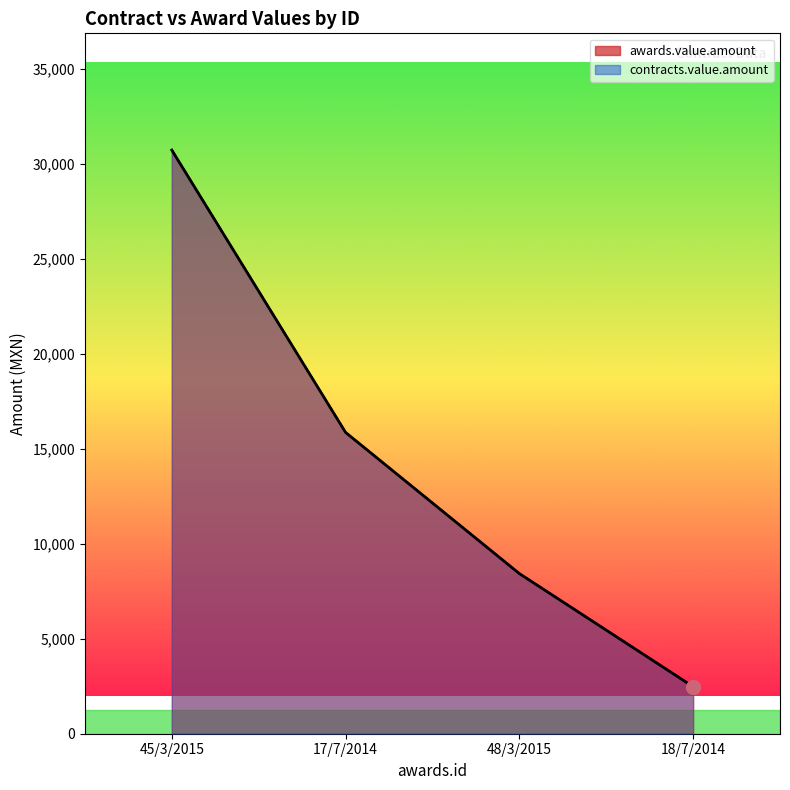

At which category is the sum across all series the highest?

45/3/2015